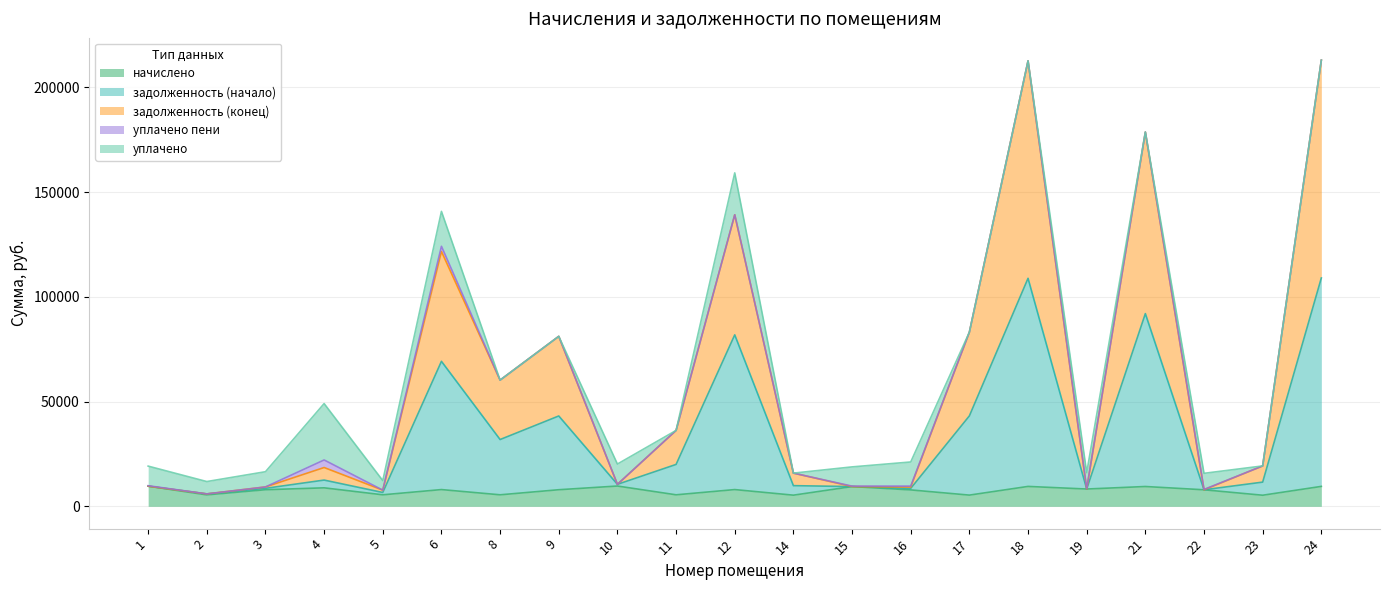

How many lines are shown in the chart?

5